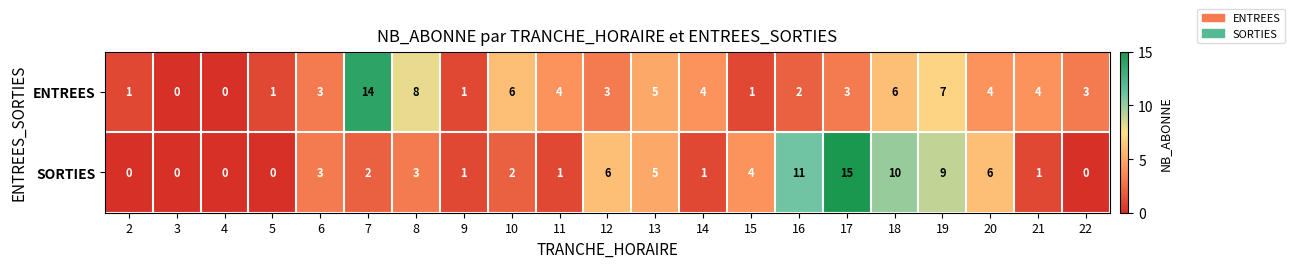

What value does the ENTREES series have at 17?

3